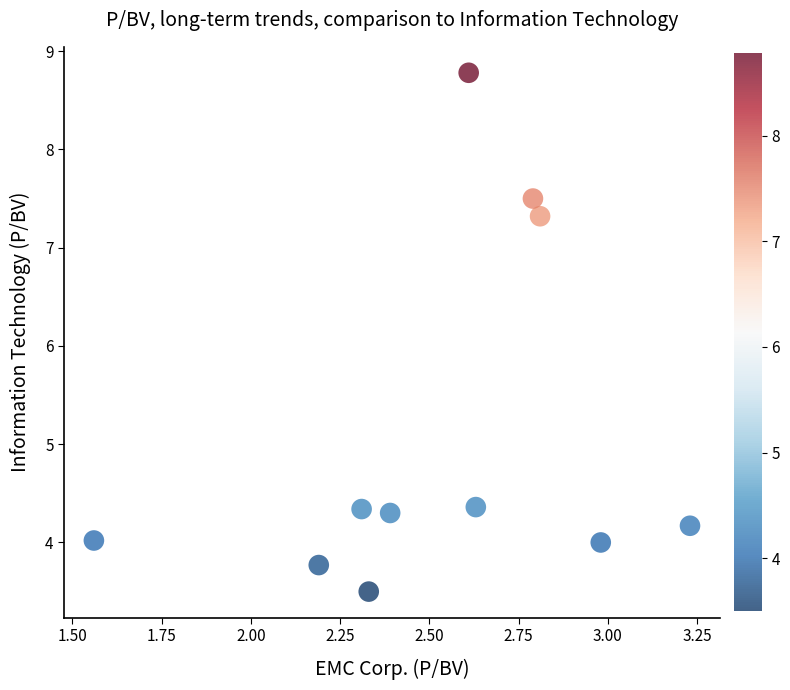

What Y value in the scatter plot is closest to 6?

7.3